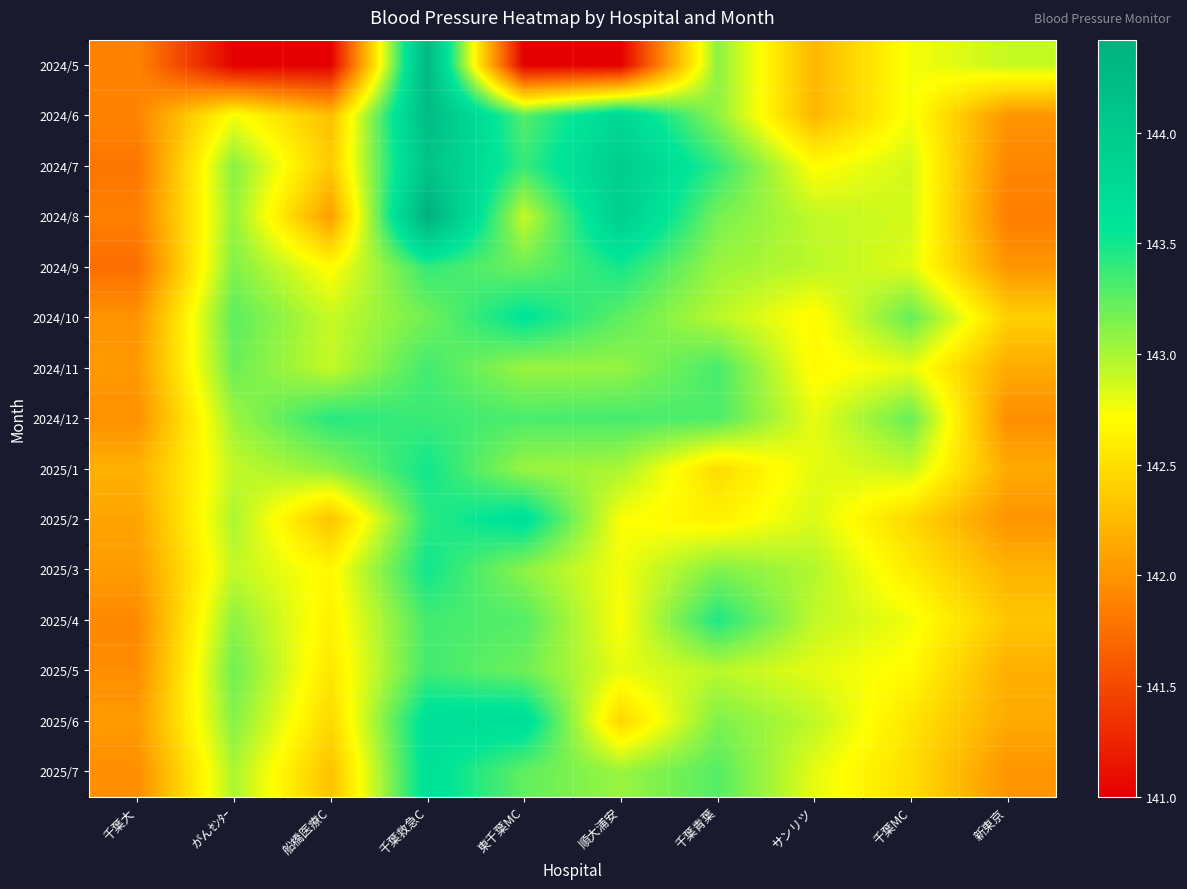

What is the smallest value displayed?

141.0